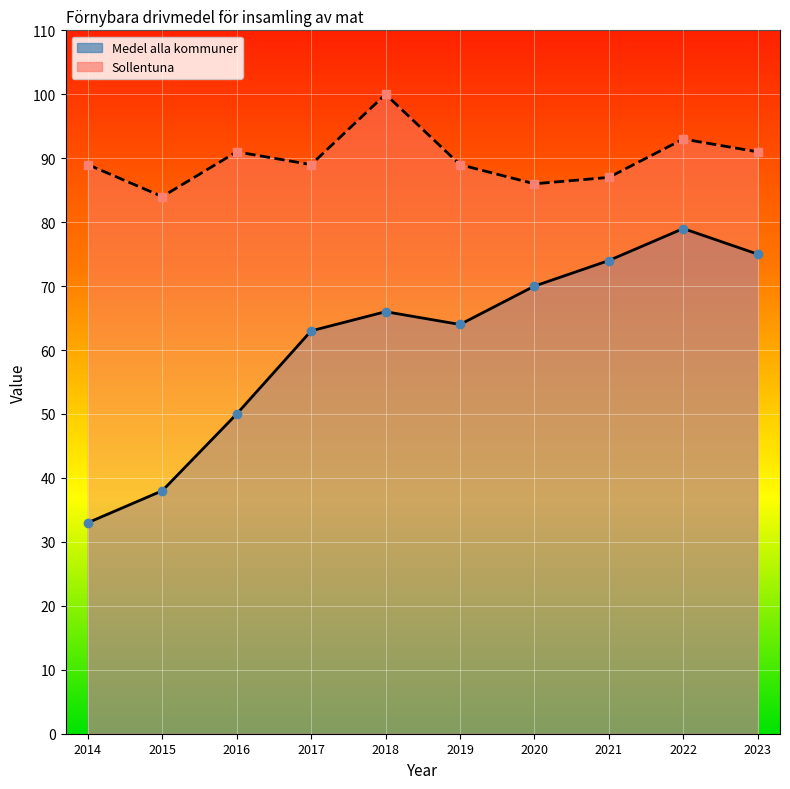

How many categories are shown in the chart?

10